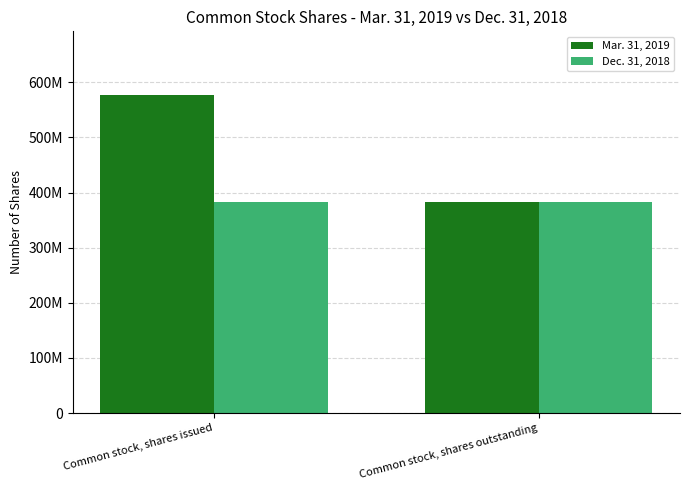

What are all the series names shown in the legend?

Mar. 31, 2019, Dec. 31, 2018